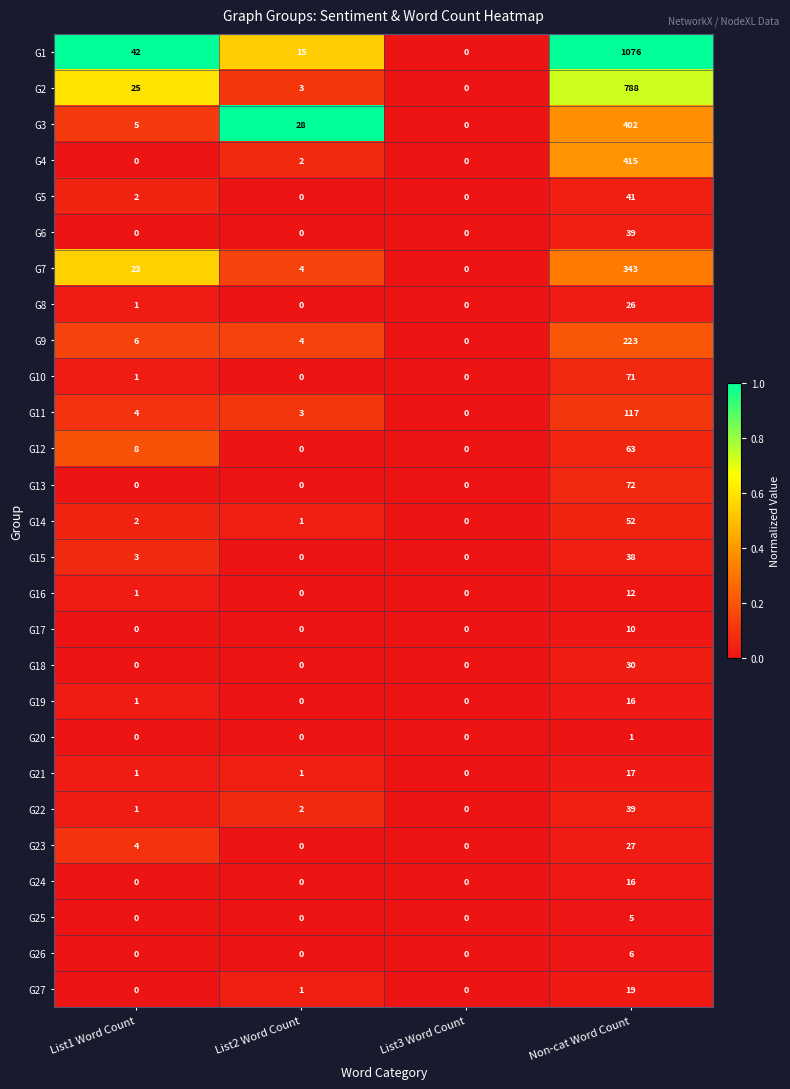

How many values in G1 are above zero?

3